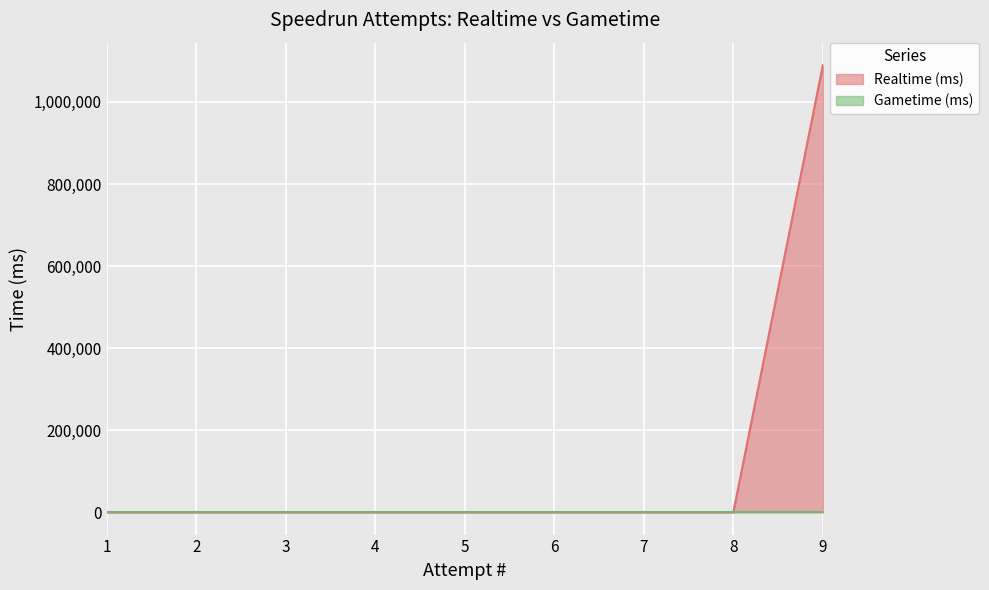

Which label corresponds to the smallest value in the chart?

1